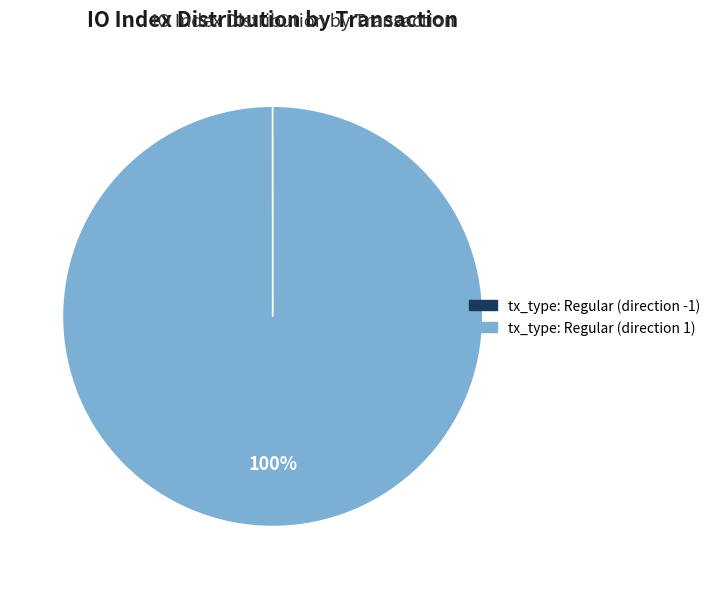

What percentage is the tx_type: Regular (direction 1) slice, to the nearest percent?

100%